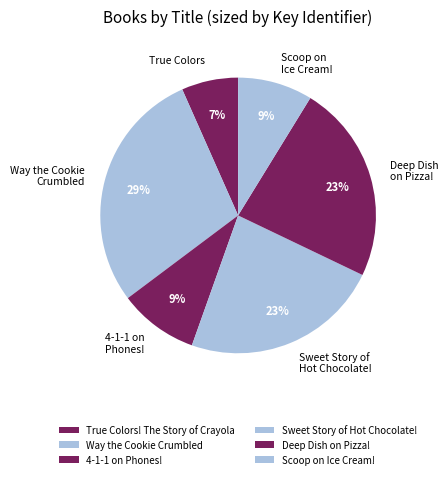

Rank the categories by value from lowest to highest.

True Colors! The Story of Crayola, Scoop on Ice Cream!, 4-1-1 on Phones!, Sweet Story of Hot Chocolate!, Deep Dish on Pizza!, Way the Cookie Crumbled